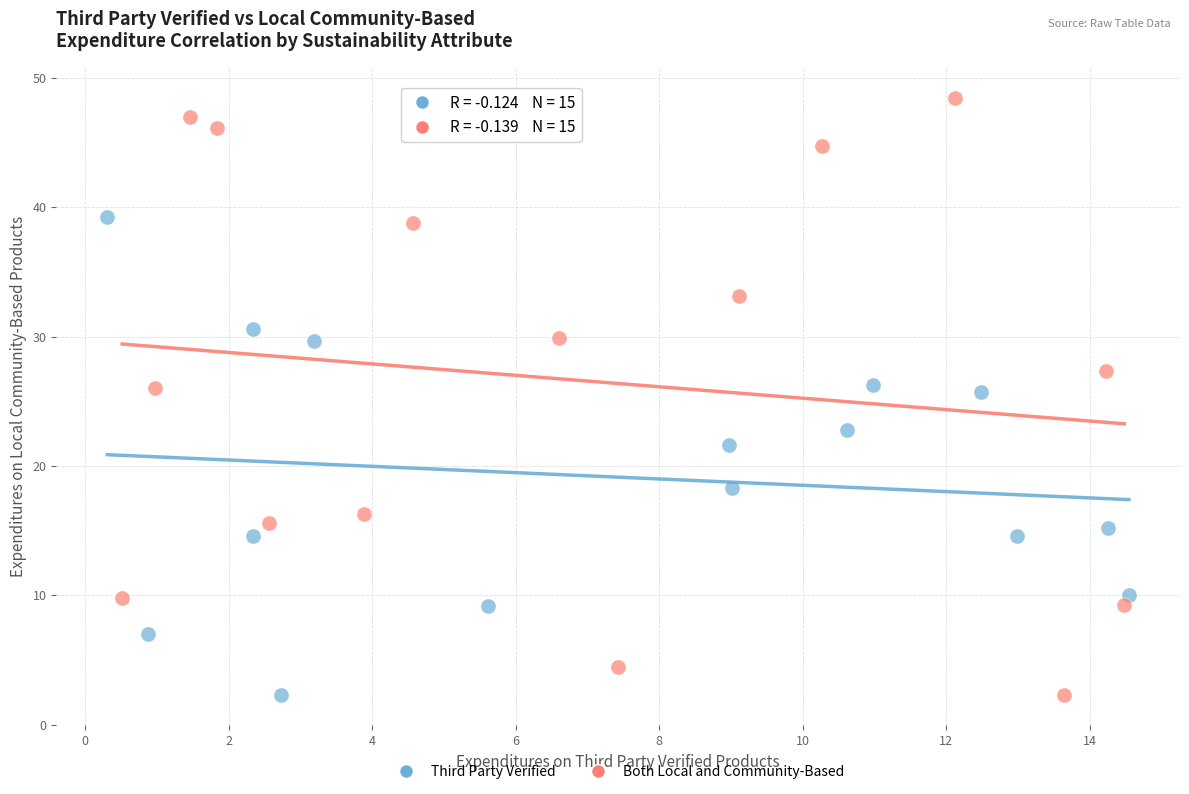

Which series has the widest spread of Y values?

Both Local and Community-Based